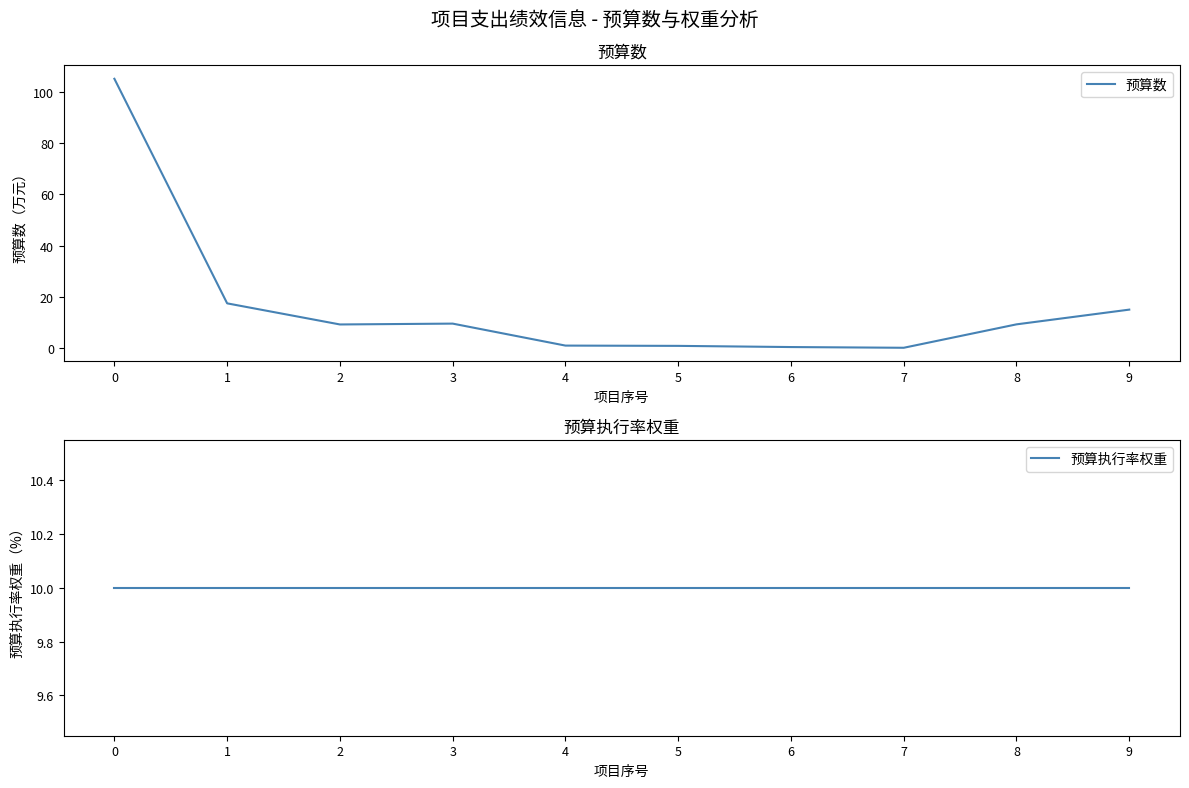

Which series changed the most between 0 and 1?

预算数